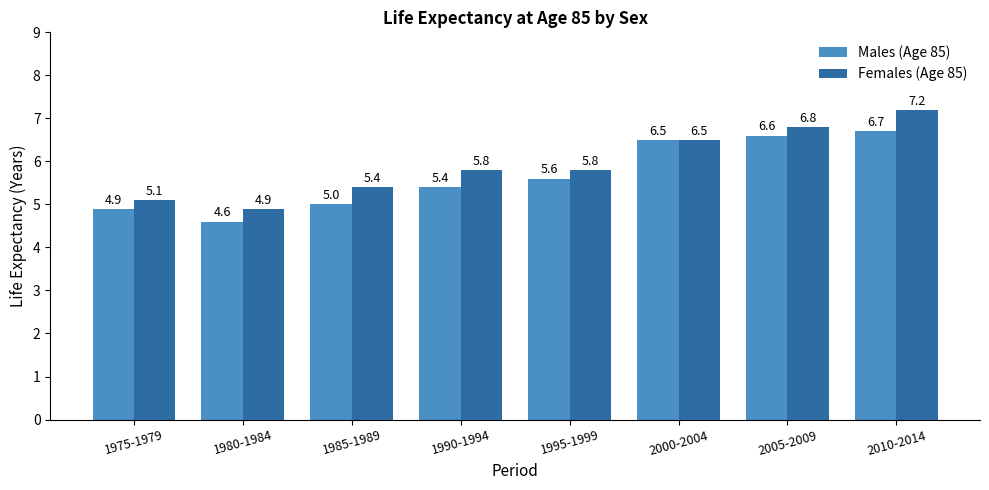

Rank the series by their maximum value, from highest to lowest.

Females (Age 85), Males (Age 85)